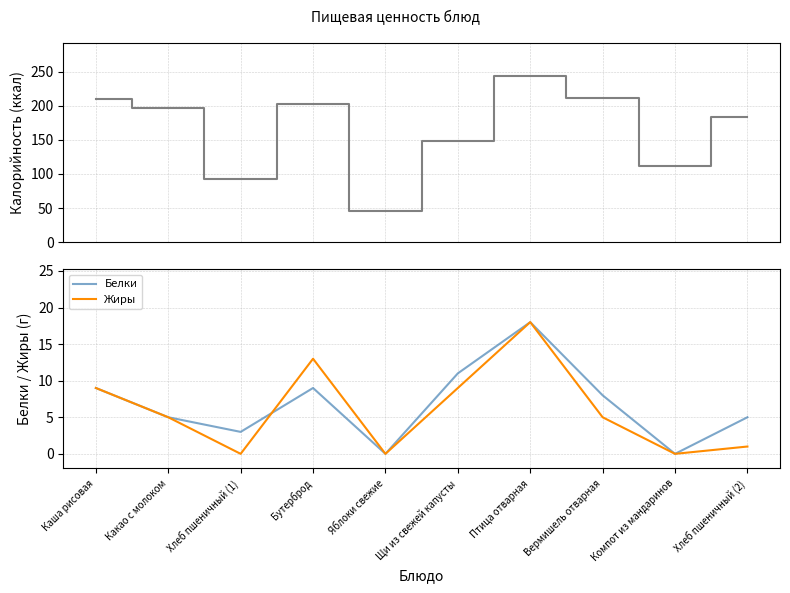

Reading left to right, list all the values displayed in this chart.

Калорийность: Каша рисовая=210	Какао с молоком=196	Хлеб пшеничный (1)=92	Бутерброд=203	Яблоки свежие=45	Щи из свежей капусты=148	Птица отварная=243	Вермишель отварная=211	Компот из мандаринов=111	Хлеб пшеничный (2)=183
Белки: Каша рисовая=9	Какао с молоком=5	Хлеб пшеничный (1)=3	Бутерброд=9	Яблоки свежие=0	Щи из свежей капусты=11	Птица отварная=18	Вермишель отварная=8	Компот из мандаринов=0	Хлеб пшеничный (2)=5
Жиры: Каша рисовая=9	Какао с молоком=5	Хлеб пшеничный (1)=0	Бутерброд=13	Яблоки свежие=0	Щи из свежей капусты=9	Птица отварная=18	Вермишель отварная=5	Компот из мандаринов=0	Хлеб пшеничный (2)=1